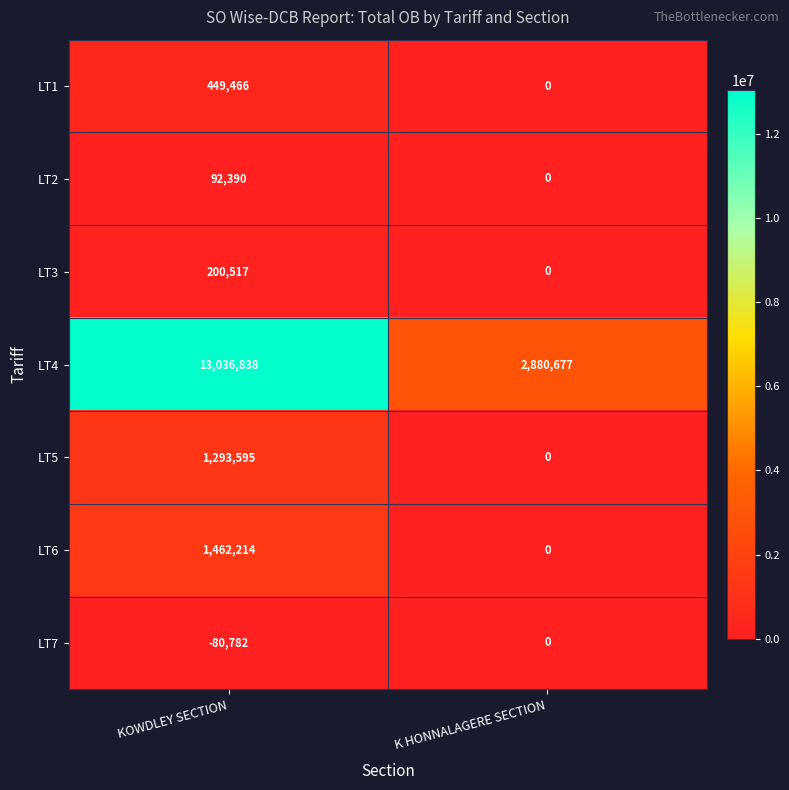

Which category has the highest value in the LT1 series?

KOWDLEY SECTION